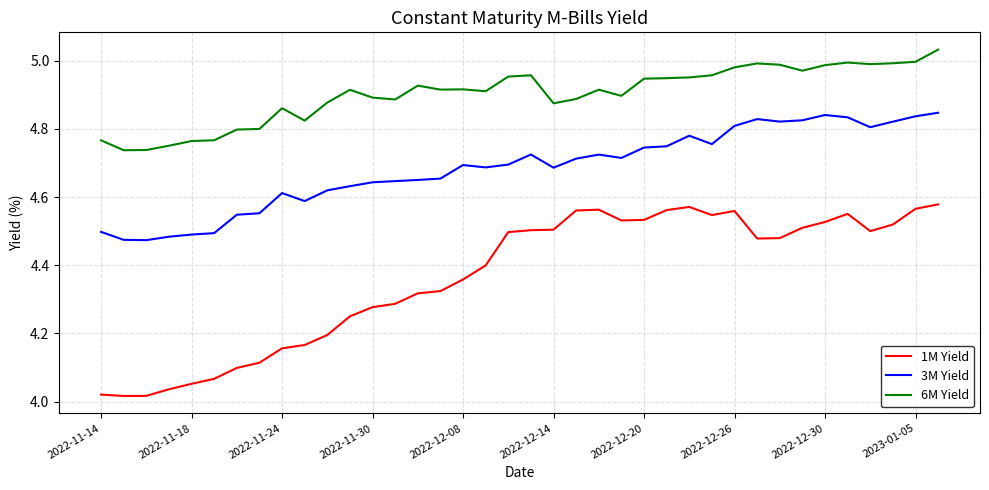

Rank the series by their average value, from highest to lowest.

6M Yield, 3M Yield, 1M Yield